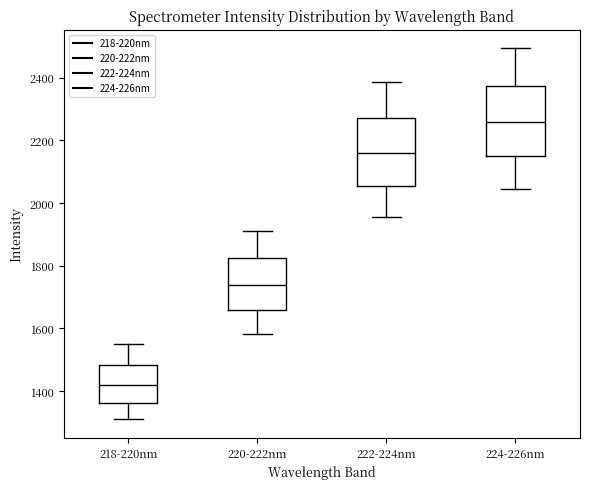

Reading left to right, transcribe this box plot: for each box, give where its median line is, the range the box spans, and where its two whiskers end, as read against the y-axis. The values are not printed on the chart, so give them approximately, as read against the axis.

218-220nm: median 1420, box 1360 to 1480, whiskers 1320 to 1560
220-222nm: median 1740, box 1660 to 1820, whiskers 1580 to 1920
222-224nm: median 2160, box 2060 to 2260, whiskers 1960 to 2380
224-226nm: median 2260, box 2140 to 2380, whiskers 2040 to 2500